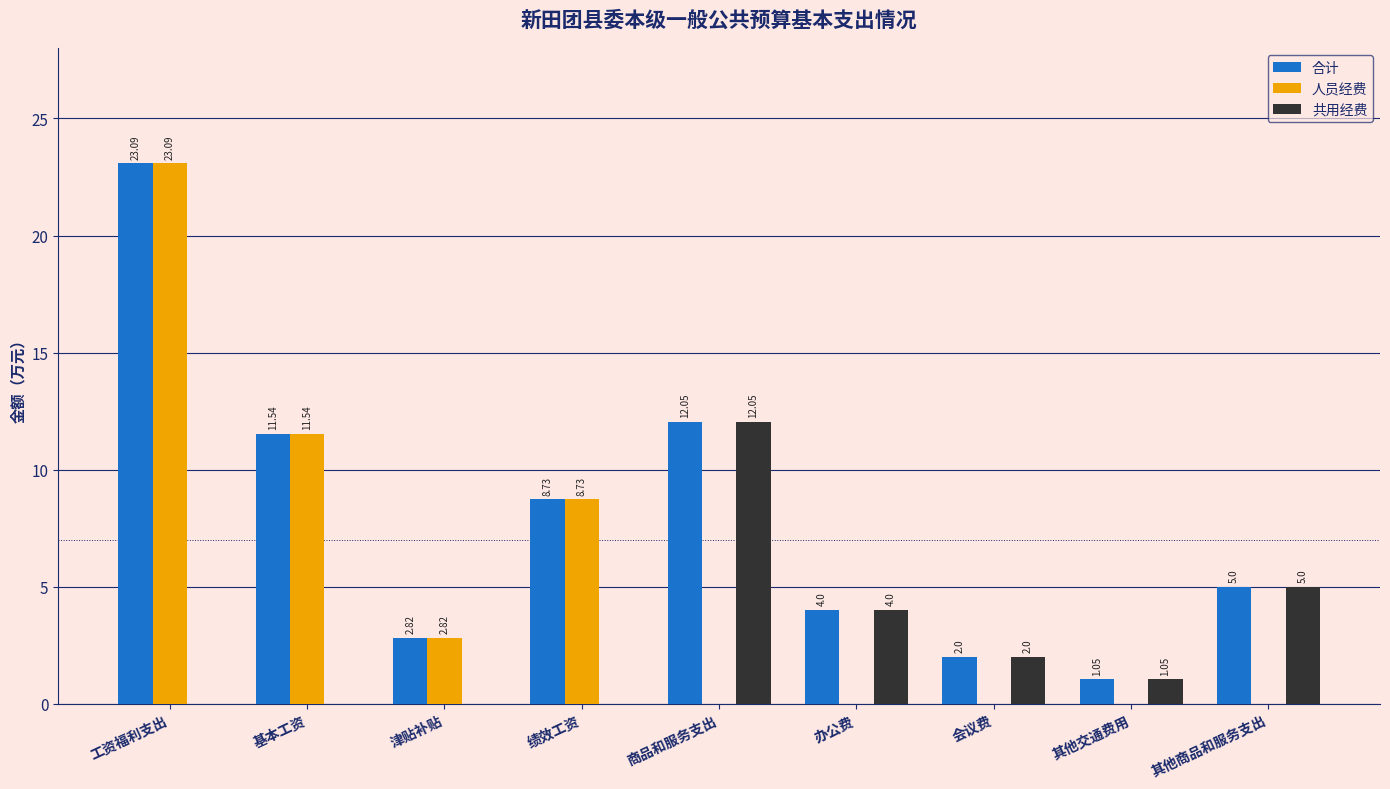

What is the sum of the 共用经费 values at 商品和服务支出 and 办公费?

16.1